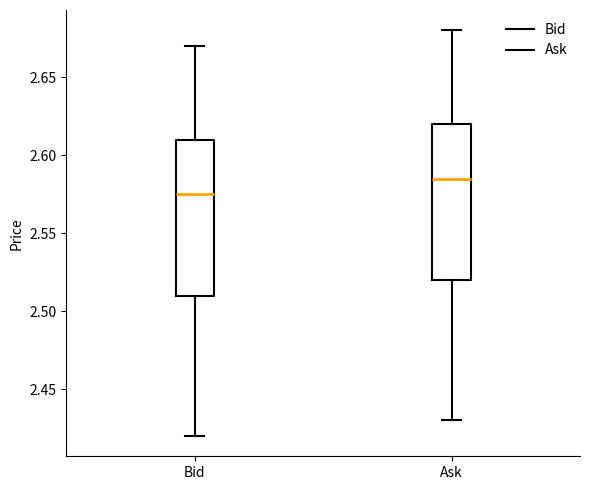

Reading left to right, transcribe this box plot: for each box, give where its median line is, the range the box spans, and where its two whiskers end, as read against the y-axis. The values are not printed on the chart, so give them approximately, as read against the axis.

Bid: median 2.575, box 2.510 to 2.610, whiskers 2.420 to 2.670
Ask: median 2.585, box 2.520 to 2.620, whiskers 2.430 to 2.680